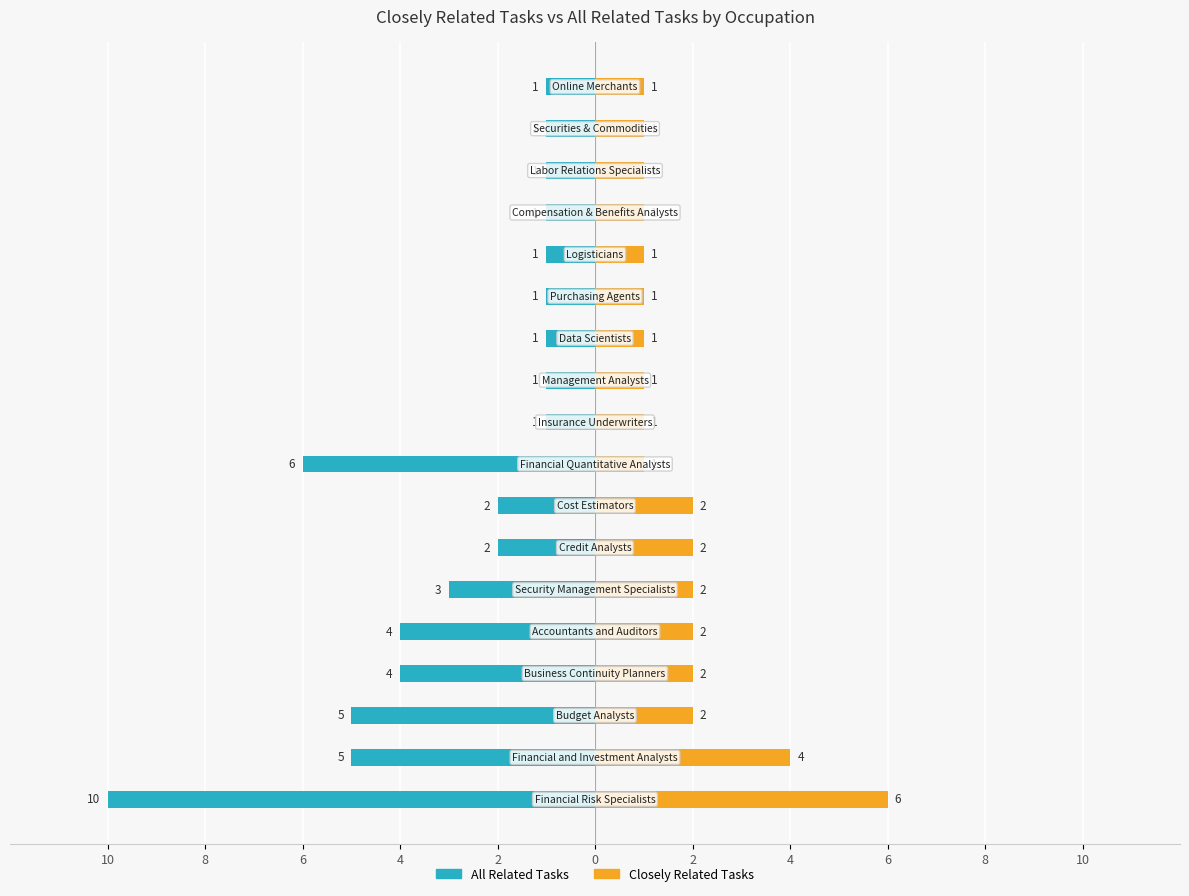

How many data points in All Related Tasks are less than -1?

9